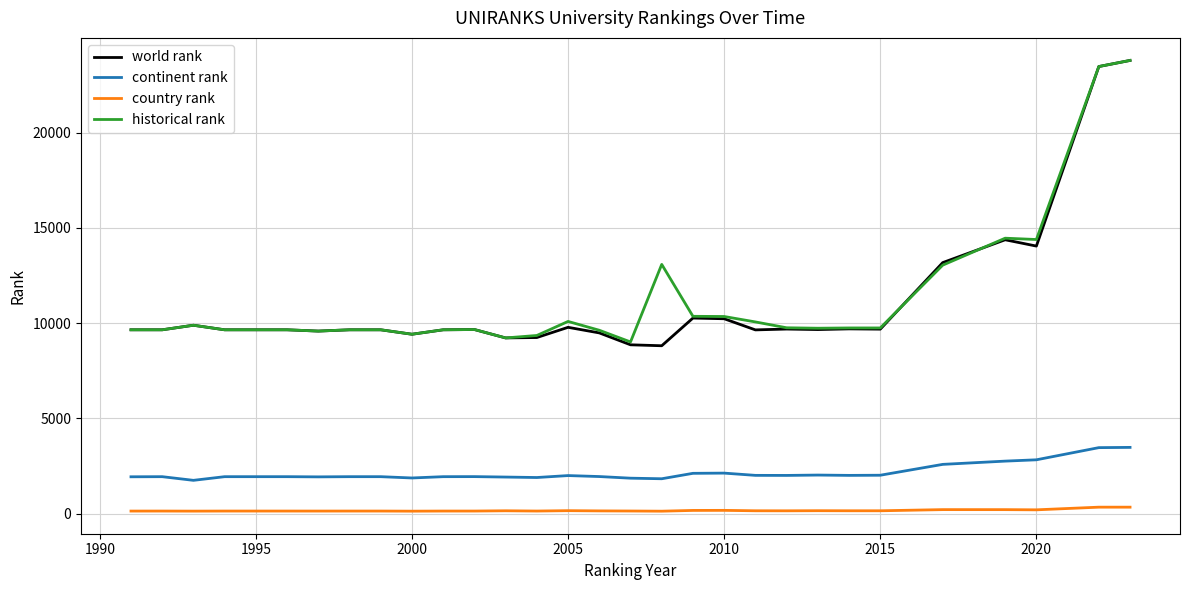

What is the maximum value shown in the chart?

23792